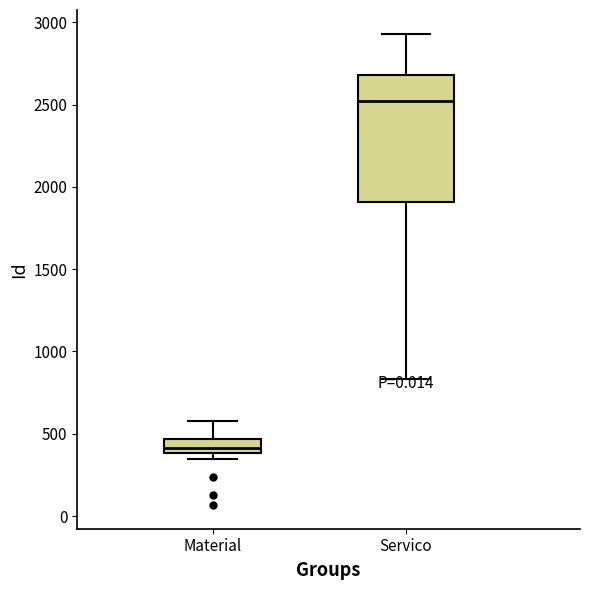

Reading left to right, read every box against the y-axis: the position of its median line, the range the box covers, and the ends of its whiskers. The values are not printed on the chart, so give them approximately, as read against the axis.

Material: median 400 (inside the box), box 400 to 450, whiskers 350 to 600
Servico: median 2500, box 1900 to 2700, whiskers 850 to 2950